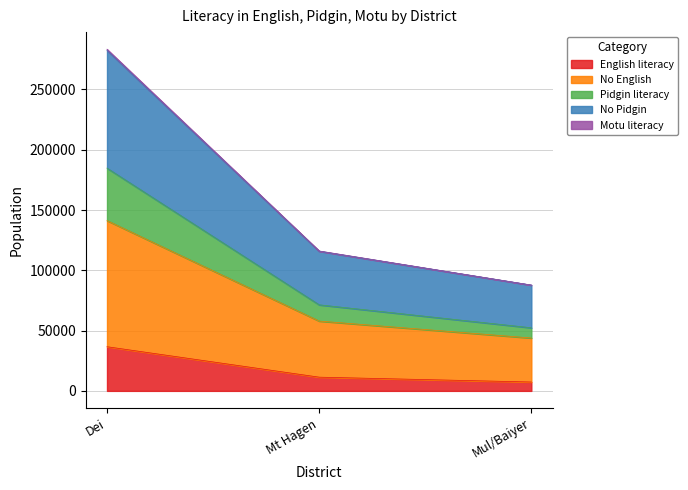

At which category is the sum across all series the highest?

Dei